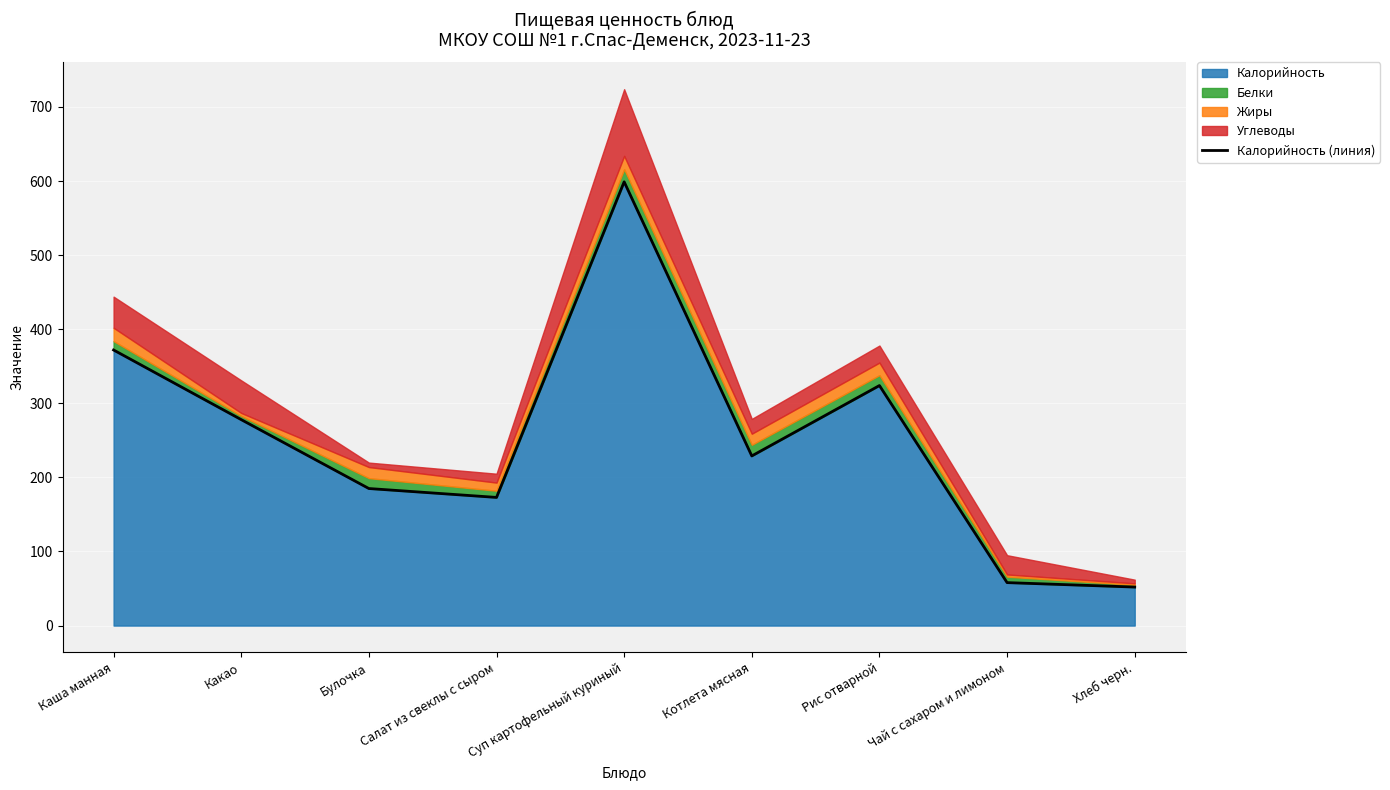

What is the smallest value displayed?

52